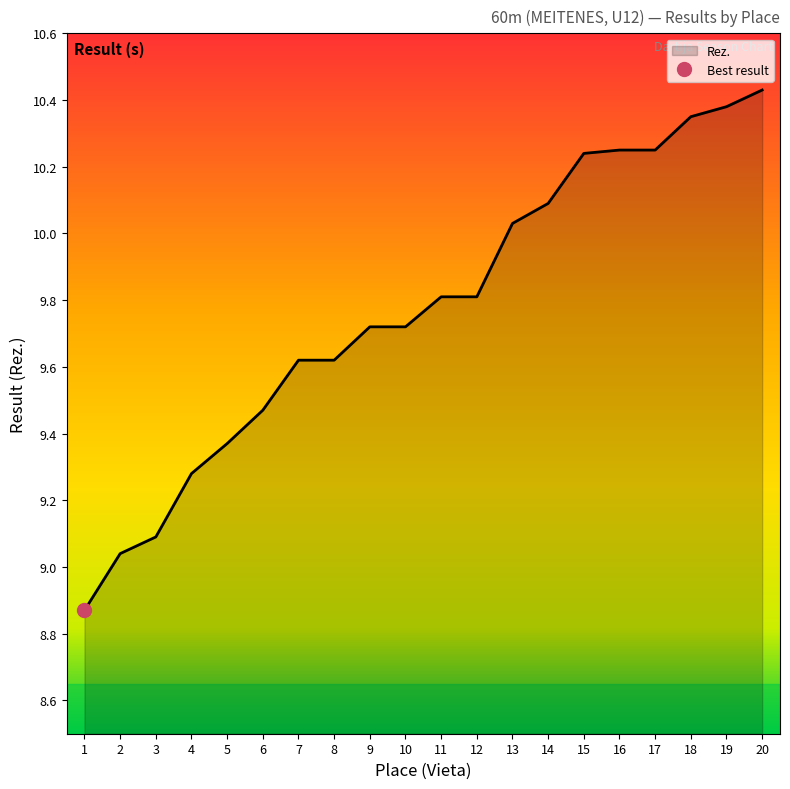

What is the change in value from 14 to 17?

+0.2